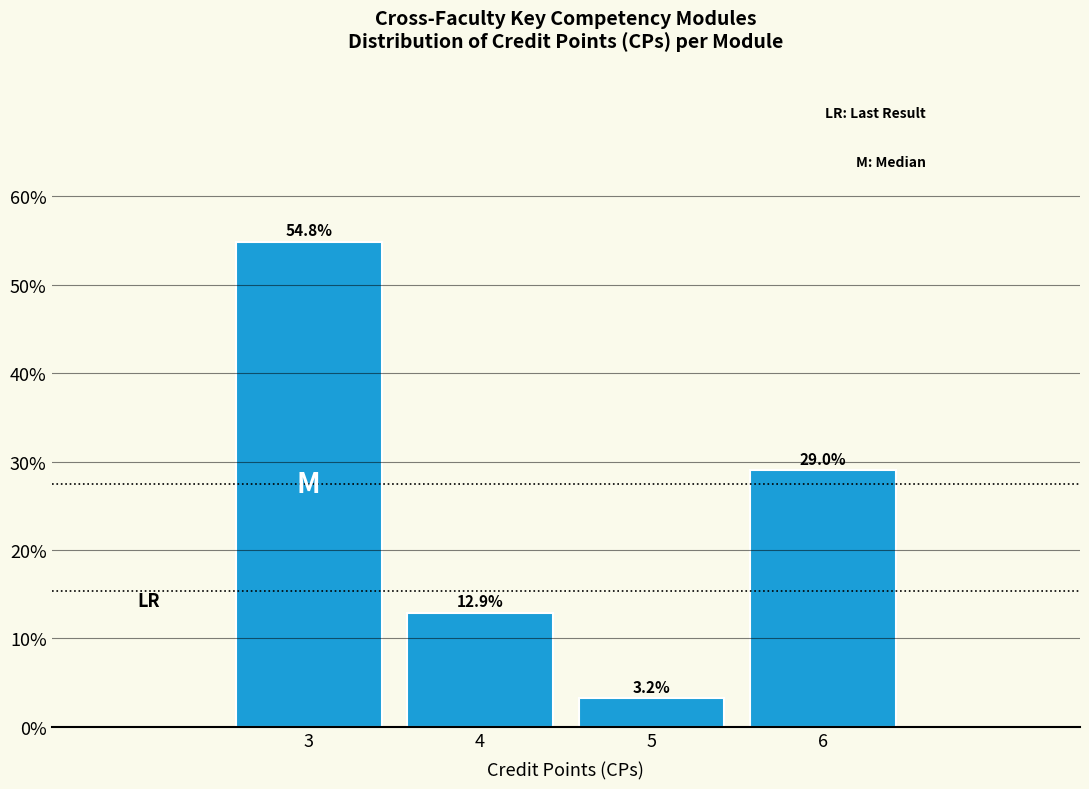

Reading right to left, what are all the values shown in this chart?

6=29.0	5=3.2	4=12.9	3=54.8